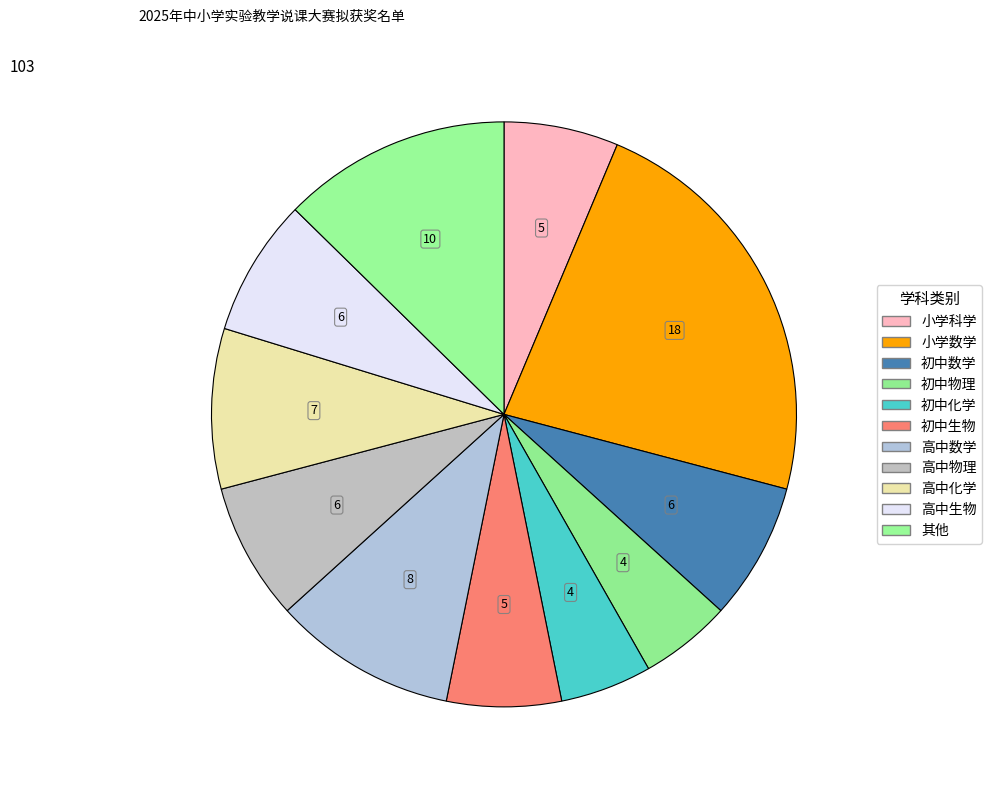

How many segments does this pie chart have?

11